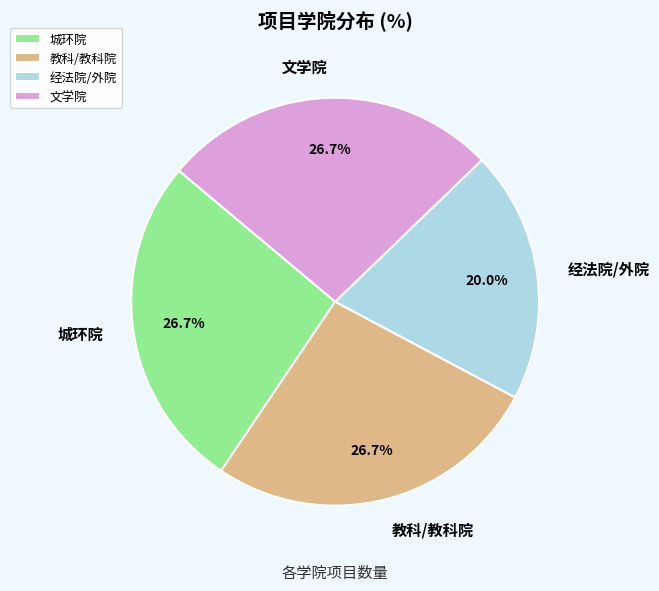

Does any single category account for the majority?

No